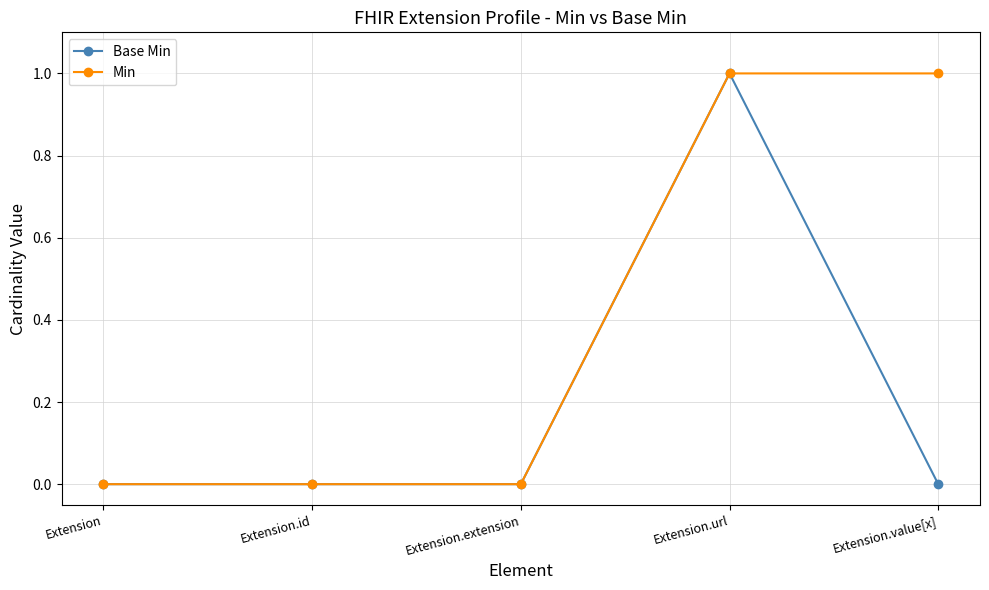

Does the chart have visible grid lines?

Yes